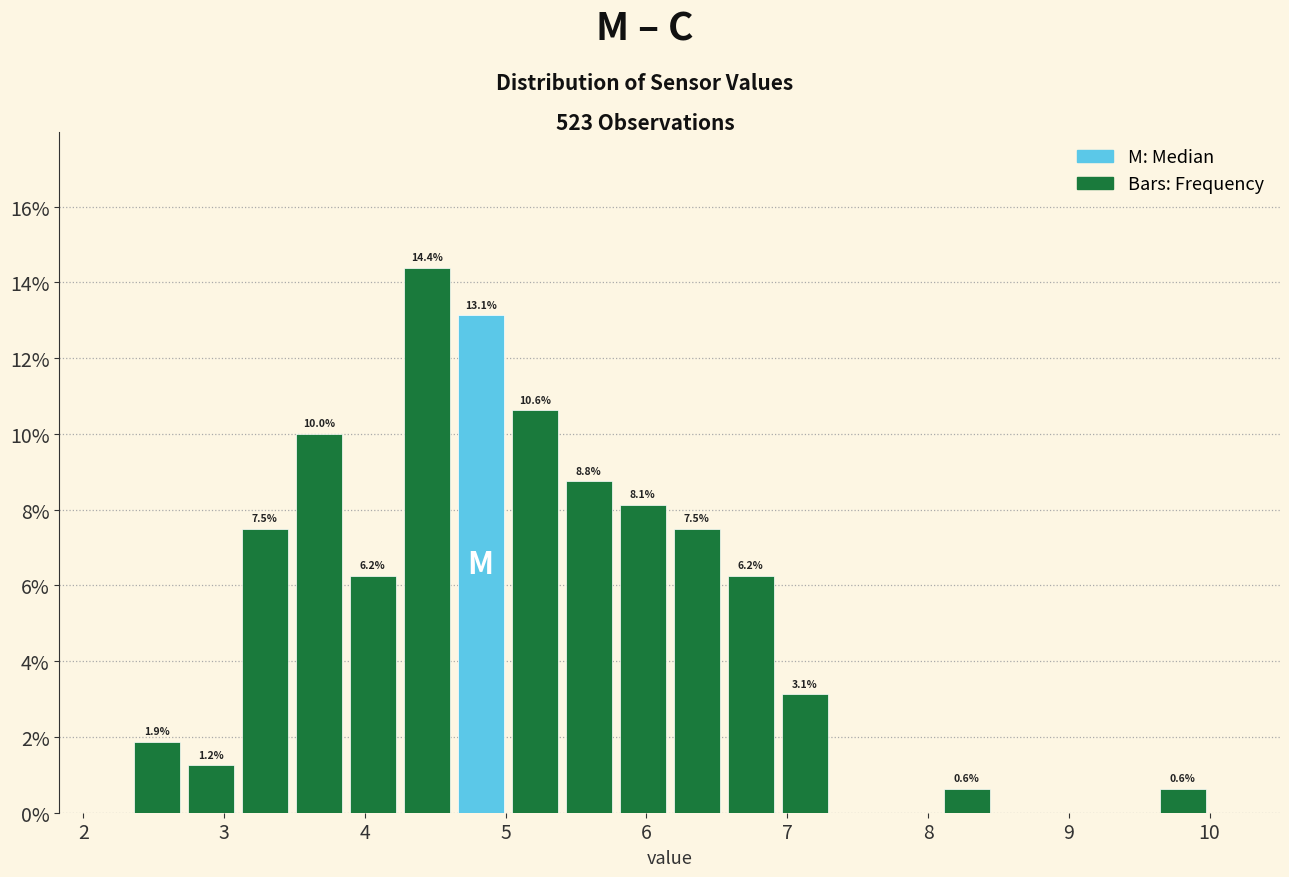

Around what value on the x-axis is the tallest bar? Give the approximate position of its centre, as read against the axis.

4.4